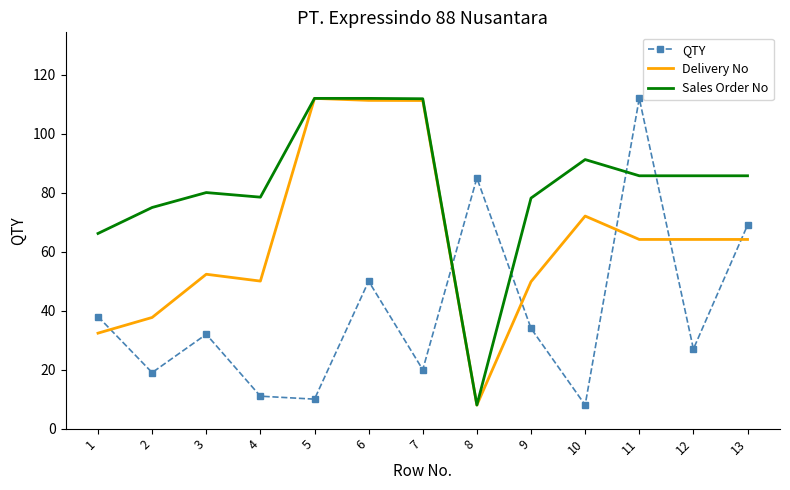

Rank the series at 13 from lowest to highest value.

Delivery No, QTY, Sales Order No